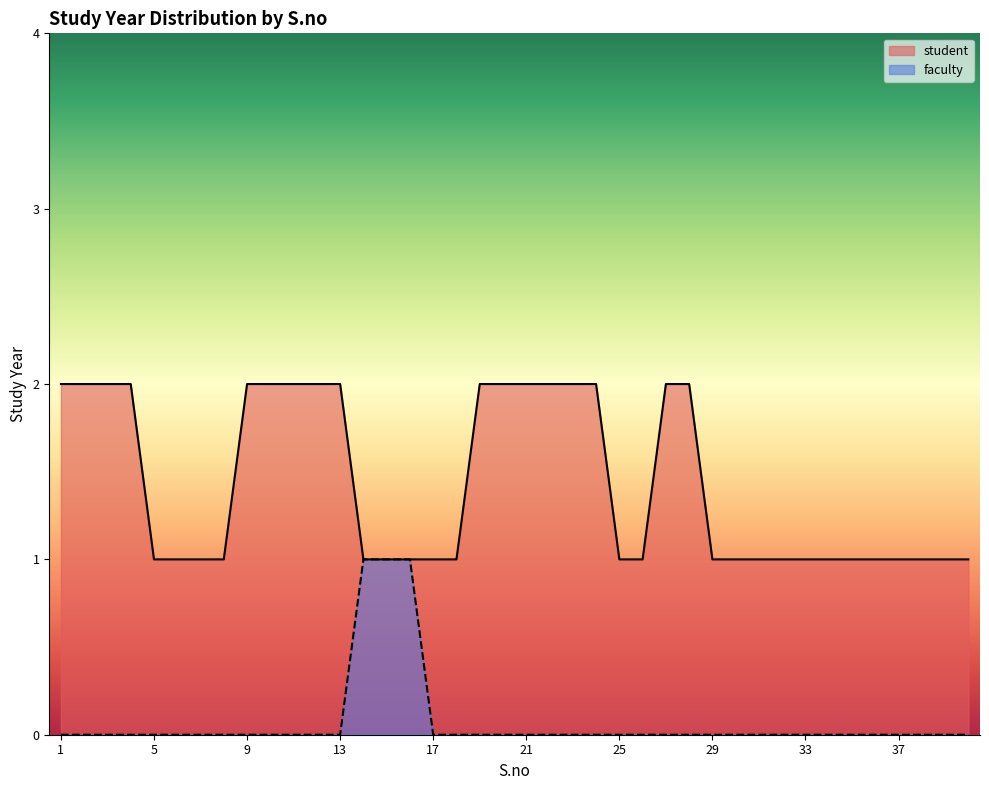

How many positive values does the faculty series have?

3